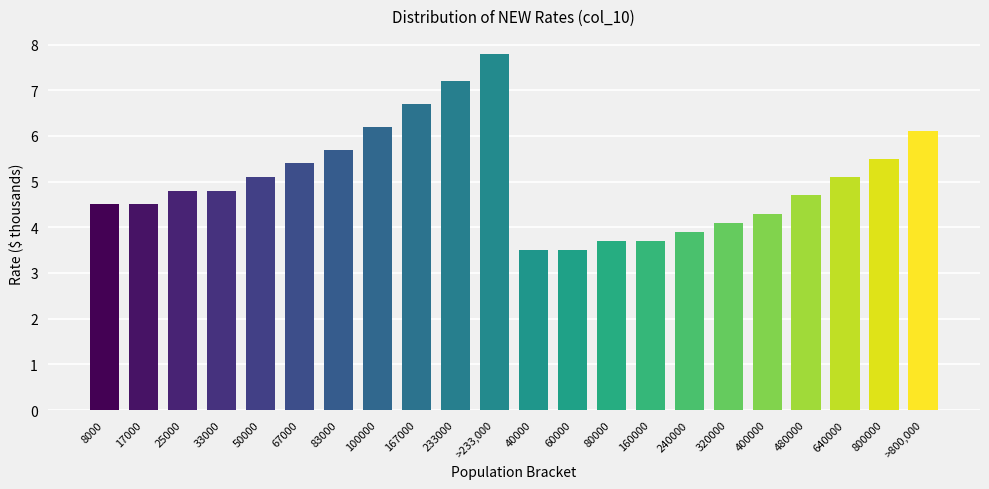

Reading left to right, extract all data points from this chart.

8000=4.5	17000=4.5	25000=4.8	33000=4.8	50000=5.1	67000=5.4	83000=5.7	100000=6.2	167000=6.7	233000=7.2	>233,000=7.8	40000=3.5	60000=3.5	80000=3.7	160000=3.7	240000=3.9	320000=4.1	400000=4.3	480000=4.7	640000=5.1	800000=5.5	>800,000=6.1